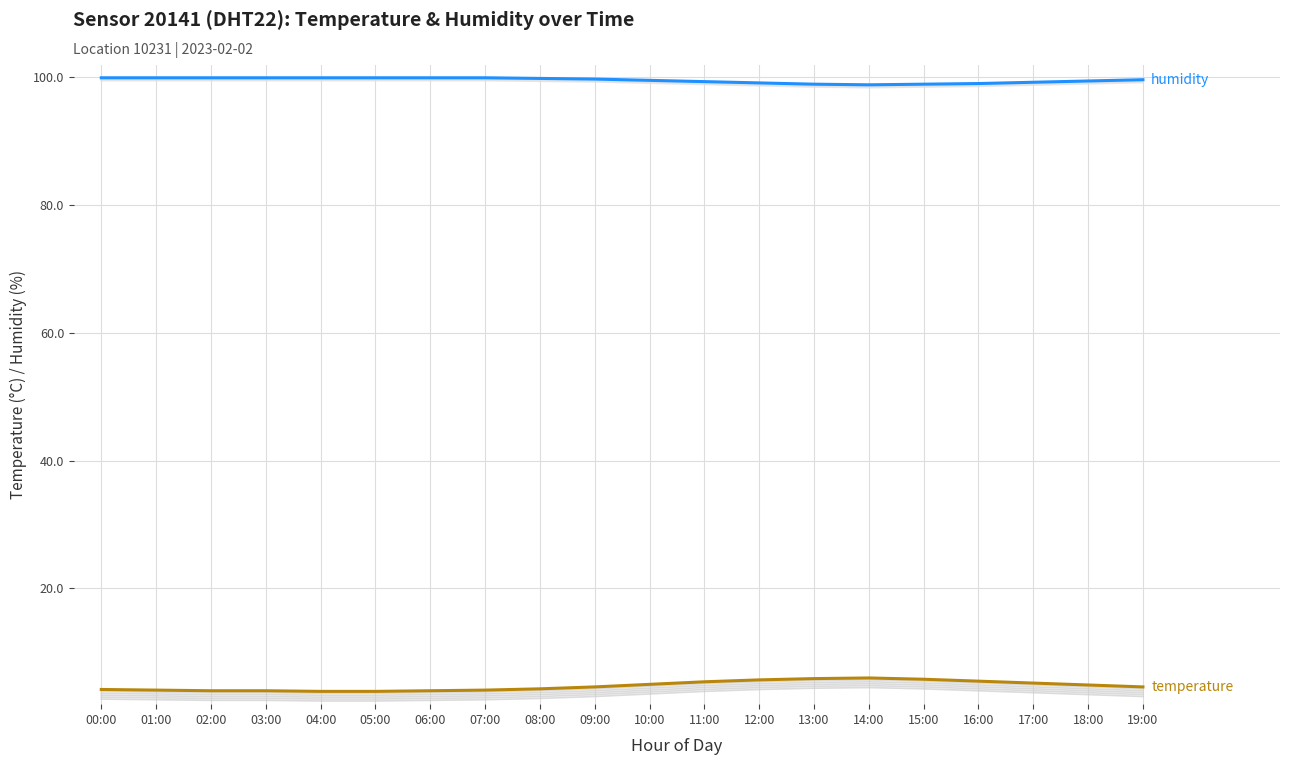

What is the difference between the temperature values at 18:00 and 12:00?

0.8